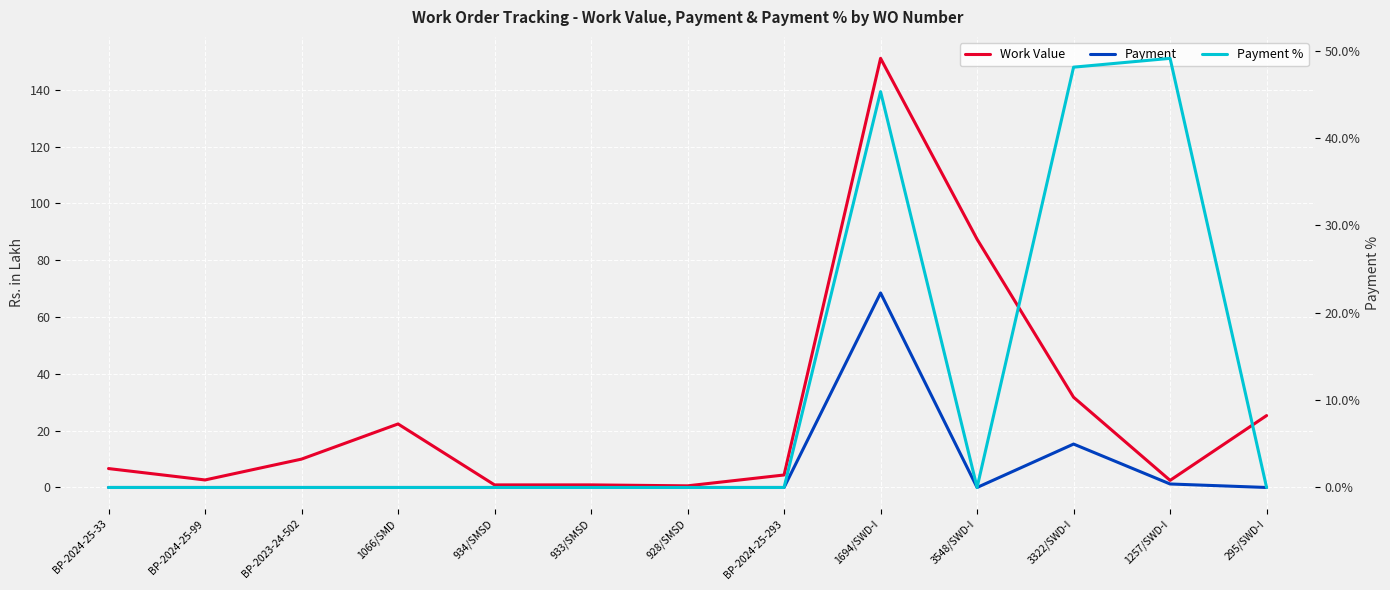

Reading left to right, extract all data points from this chart.

Work Value: BP-2024-25-33=6.7	BP-2024-25-99=2.6	BP-2023-24-502=10.0	1066/SMD=22.4	934/SMSD=0.9	933/SMSD=0.9	928/SMSD=0.6	BP-2024-25-293=4.4	1694/SWD-I=151.1	3548/SWD-I=87.4	3322/SWD-I=31.8	1257/SWD-I=2.5	295/SWD-I=25.3
Payment: BP-2024-25-33=0.0	BP-2024-25-99=0.0	BP-2023-24-502=0.0	1066/SMD=0.0	934/SMSD=0.0	933/SMSD=0.0	928/SMSD=0.0	BP-2024-25-293=0.0	1694/SWD-I=68.5	3548/SWD-I=0.0	3322/SWD-I=15.3	1257/SWD-I=1.2	295/SWD-I=0.0
Payment %: BP-2024-25-33=0.0	BP-2024-25-99=0.0	BP-2023-24-502=0.0	1066/SMD=0.0	934/SMSD=0.0	933/SMSD=0.0	928/SMSD=0.0	BP-2024-25-293=0.0	1694/SWD-I=45.3	3548/SWD-I=0.0	3322/SWD-I=48.1	1257/SWD-I=49.1	295/SWD-I=0.0